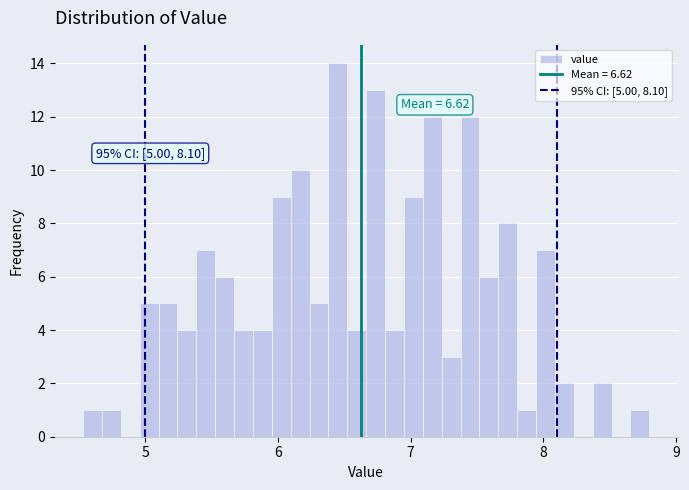

Around what value on the x-axis is the tallest bar? Give the approximate position of its centre, as read against the axis.

6.5